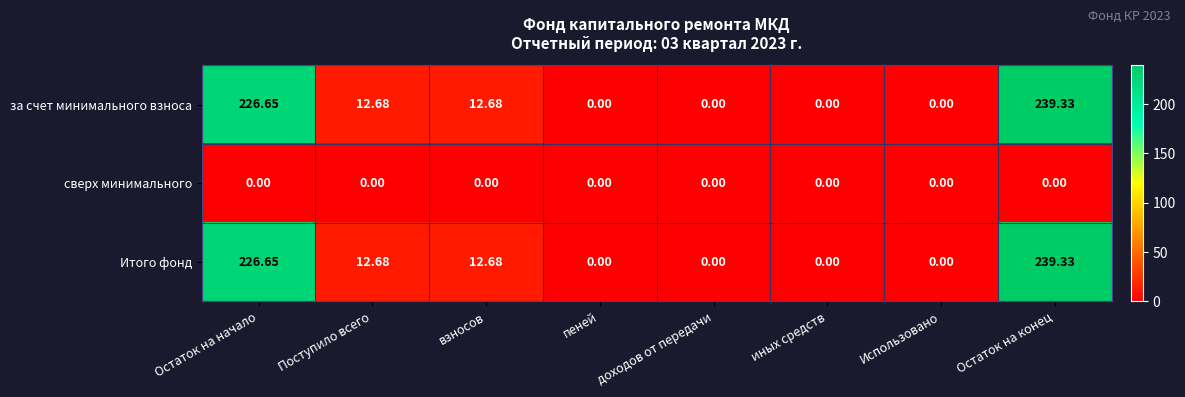

What is the greatest value displayed?

239.3